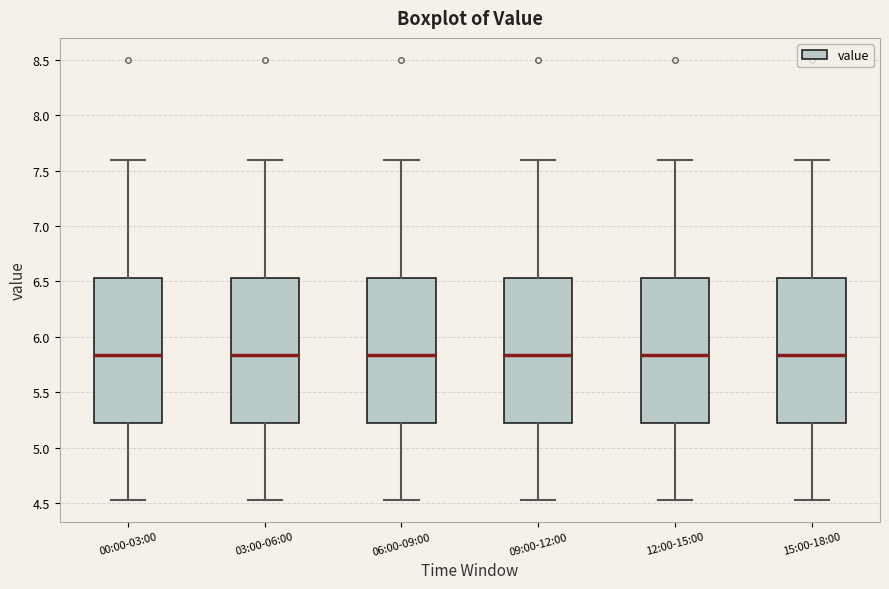

Where is the lower edge of the box for 09:00-12:00 on the y-axis? The values are not printed on the chart, so give them approximately, as read against the axis.

5.20